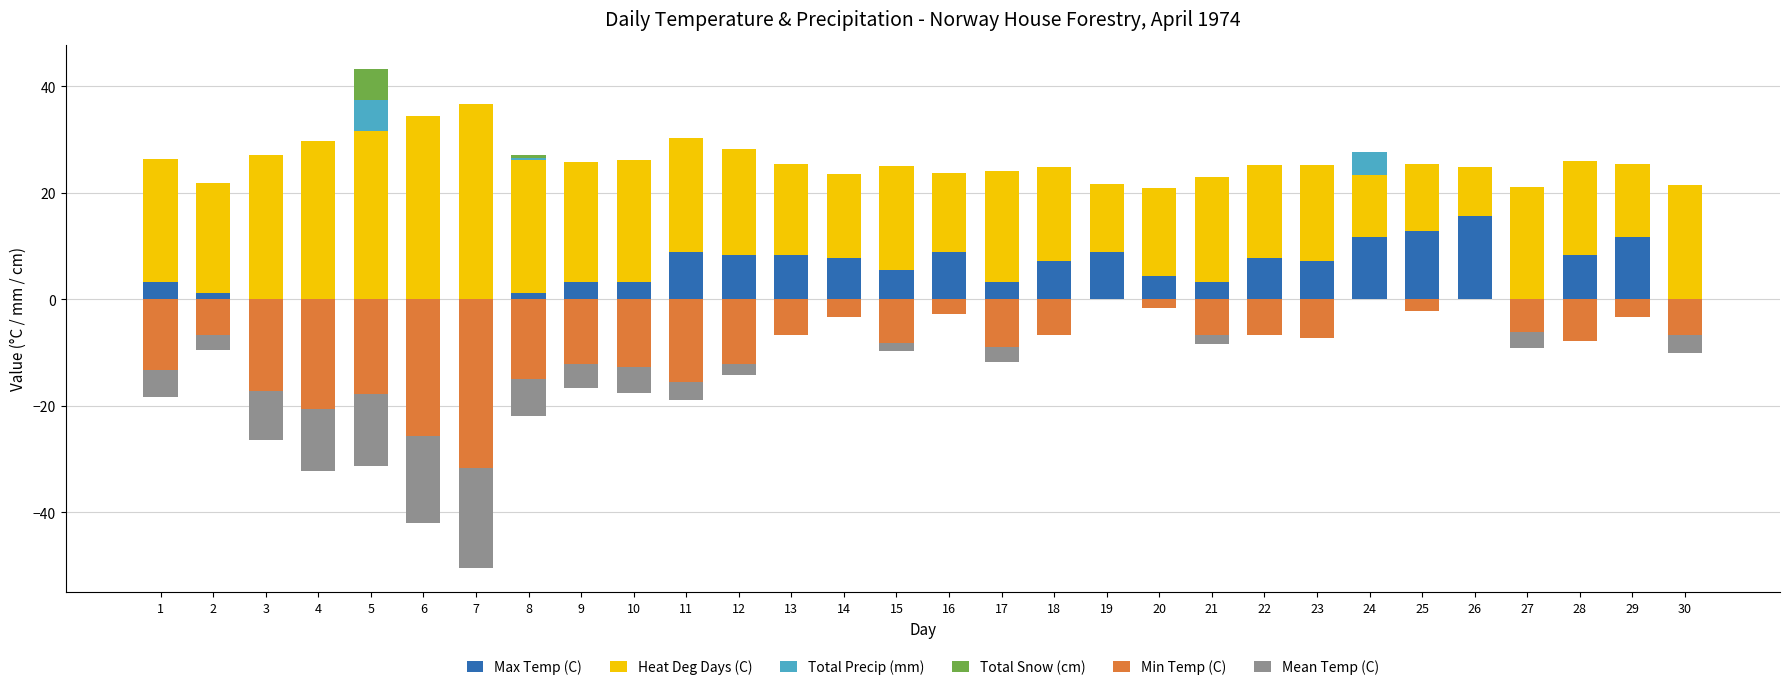

Is it true that Total Snow (cm) equals 0.0 at 11?

True